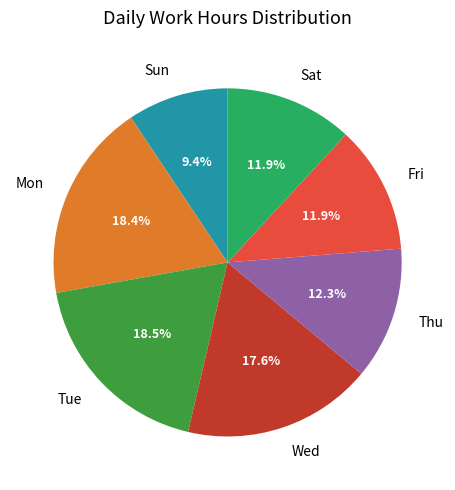

How many segments does this pie chart have?

7